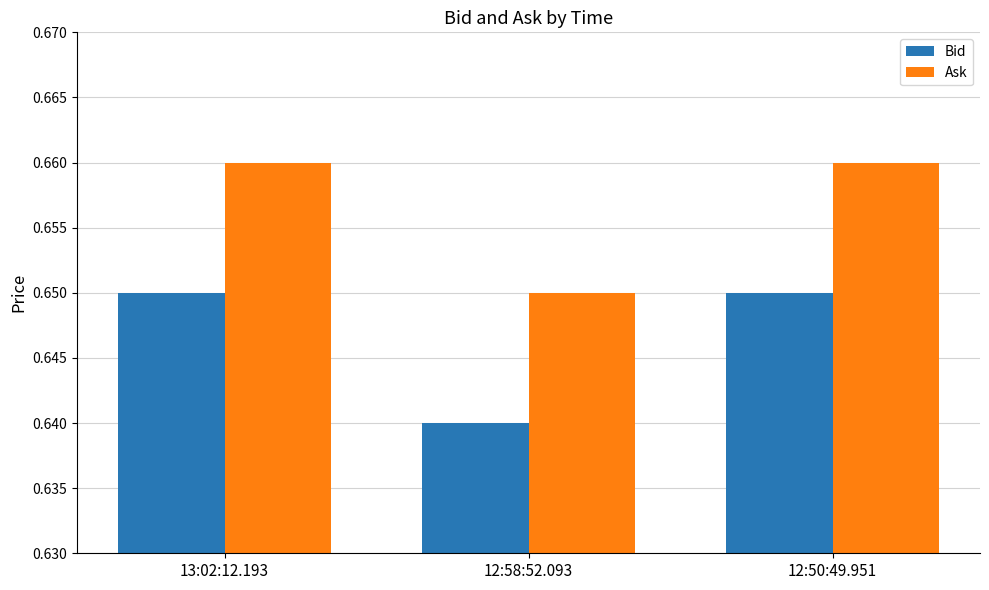

At how many categories does at least one series exceed 0?

3